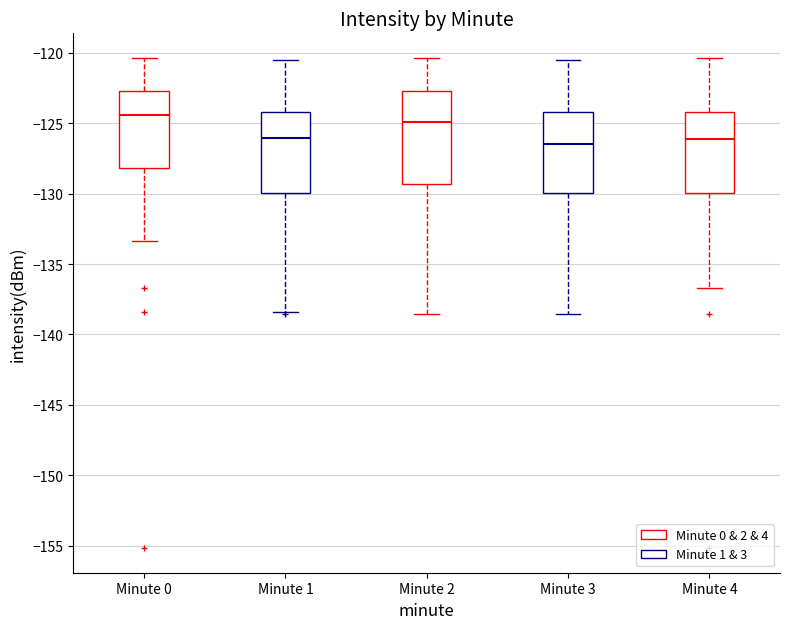

Reading left to right, transcribe this box plot: for each box, give where its median line is, the range the box spans, and where its two whiskers end, as read against the y-axis. The values are not printed on the chart, so give them approximately, as read against the axis.

Minute 0: median -124.5, box -128.0 to -122.5, whiskers -133.5 to -120.5
Minute 1: median -126.0, box -130.0 to -124.0, whiskers -138.5 to -120.5
Minute 2: median -125.0, box -129.5 to -122.5, whiskers -138.5 to -120.5
Minute 3: median -126.5, box -130.0 to -124.0, whiskers -138.5 to -120.5
Minute 4: median -126.0, box -130.0 to -124.0, whiskers -136.5 to -120.5